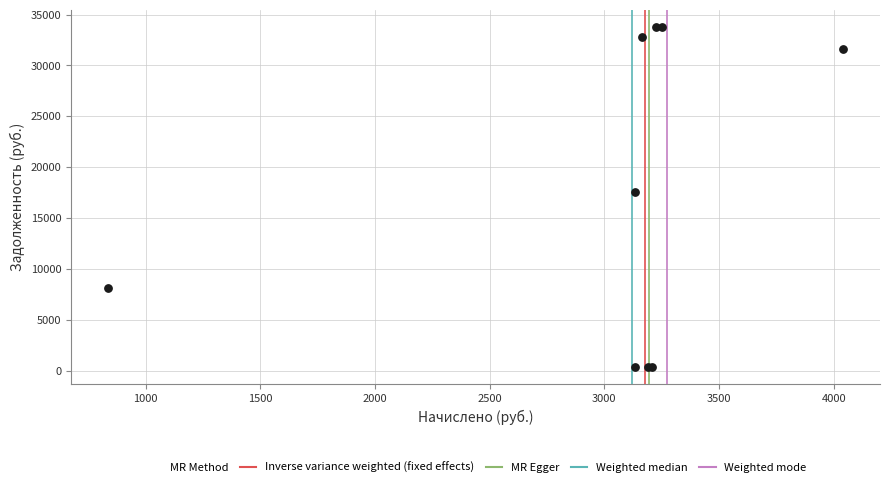

What Y value in the scatter plot is closest to 17071?

17604.8